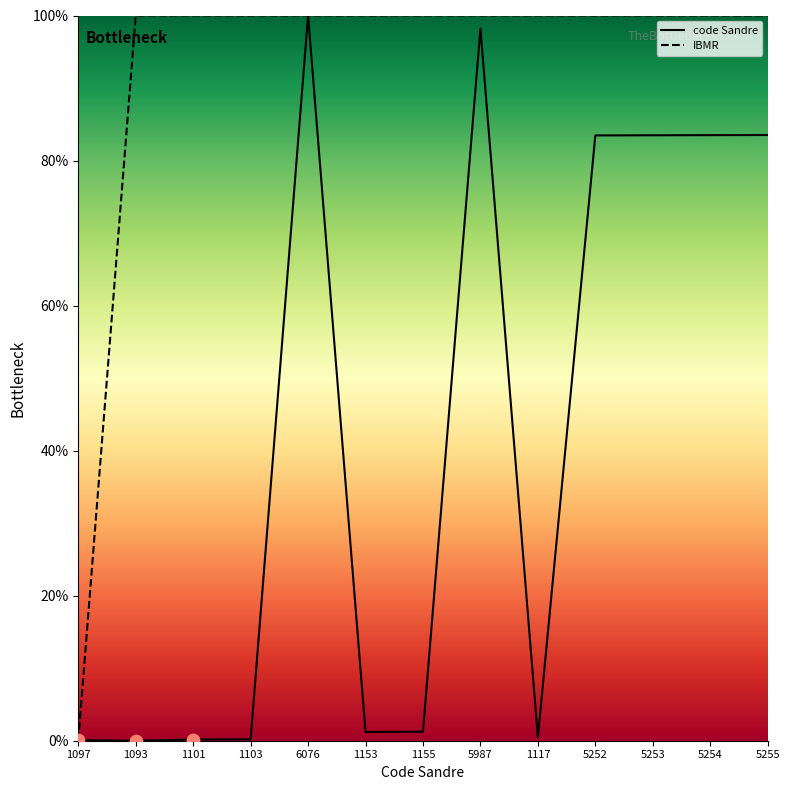

Which series has the largest Y range (max minus min)?

IBMR